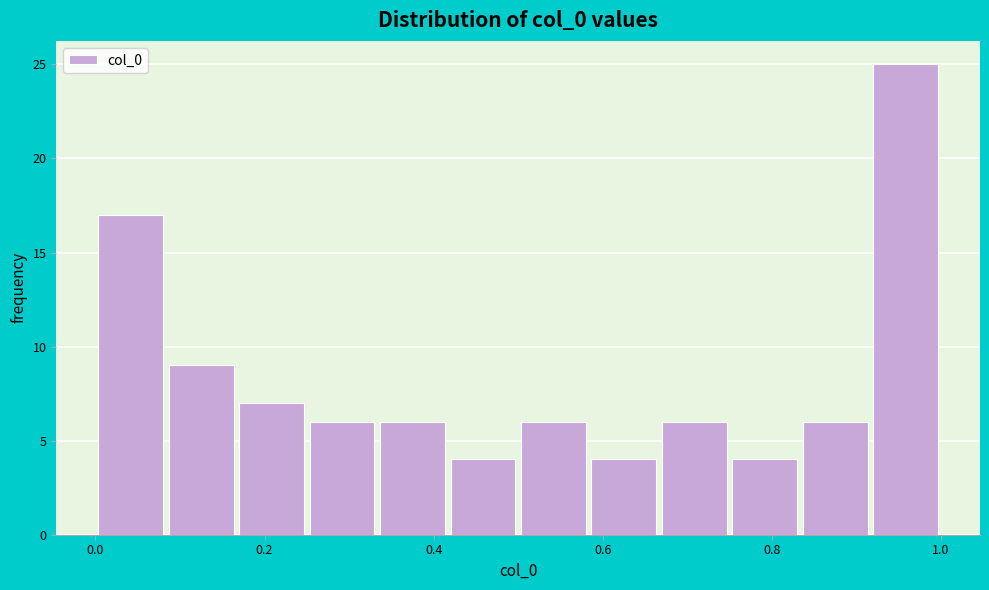

Reading left to right, list every bar in this chart as the range it spans on the x-axis followed by its height. Neither the bar edges nor the heights are printed on the chart, so give them approximately, as read against the axes.

0.00 to 0.08: 17
0.08 to 0.16: 9
0.16 to 0.26: 7
0.26 to 0.34: 6
0.34 to 0.42: 6
0.42 to 0.50: 4
0.50 to 0.58: 6
0.58 to 0.66: 4
0.66 to 0.76: 6
0.76 to 0.84: 4
0.84 to 0.92: 6
0.92 to 1.00: 25